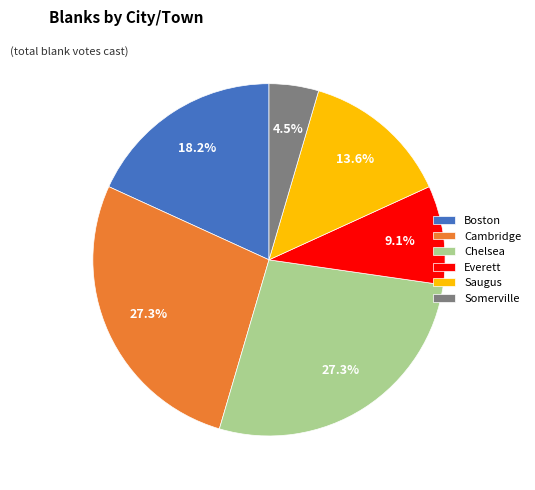

To the nearest percent, what is the difference between the largest and smallest slice percentages?

23%